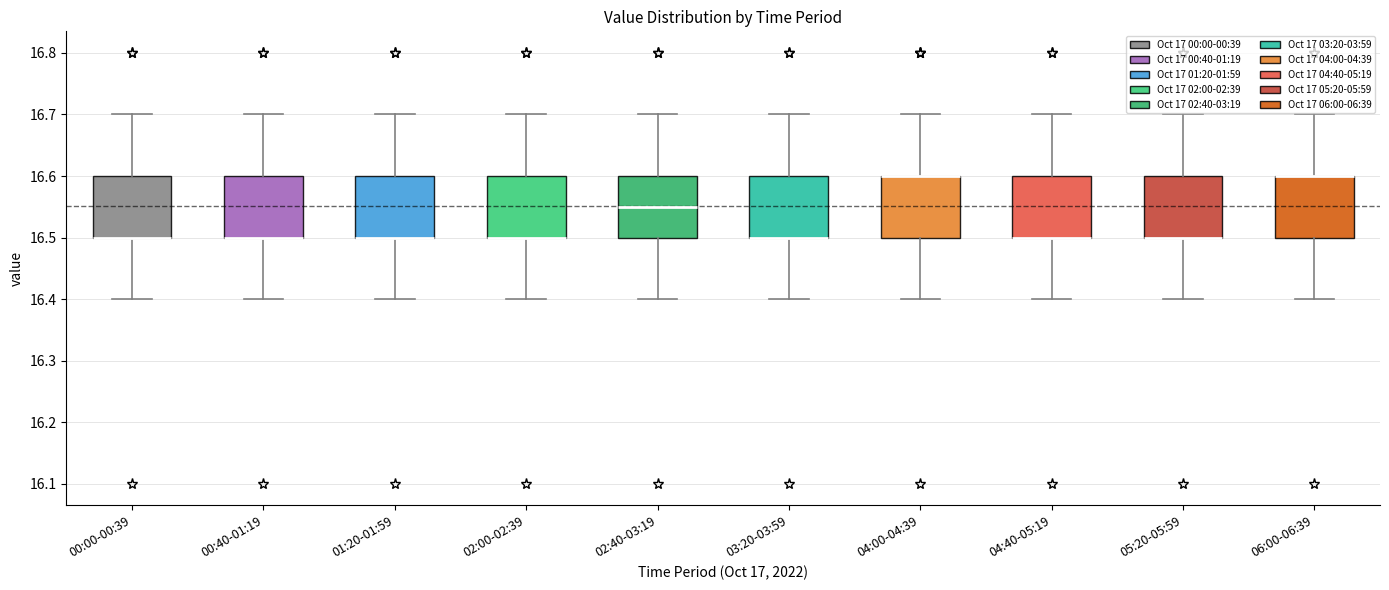

Reading left to right, read every box against the y-axis: the position of its median line, the range the box covers, and the ends of its whiskers. The values are not printed on the chart, so give them approximately, as read against the axis.

00:00-00:39: median 16.50 (drawn on the box's lower edge), box 16.50 to 16.60, whiskers 16.40 to 16.70
00:40-01:19: median 16.50 (drawn on the box's lower edge), box 16.50 to 16.60, whiskers 16.40 to 16.70
01:20-01:59: median 16.50 (drawn on the box's lower edge), box 16.50 to 16.60, whiskers 16.40 to 16.70
02:00-02:39: median 16.50 (drawn on the box's lower edge), box 16.50 to 16.60, whiskers 16.40 to 16.70
02:40-03:19: median 16.55, box 16.50 to 16.60, whiskers 16.40 to 16.70
03:20-03:59: median 16.50 (drawn on the box's lower edge), box 16.50 to 16.60, whiskers 16.40 to 16.70
04:00-04:39: median 16.60 (drawn on the box's upper edge), box 16.50 to 16.60, whiskers 16.40 to 16.70
04:40-05:19: median 16.50 (drawn on the box's lower edge), box 16.50 to 16.60, whiskers 16.40 to 16.70
05:20-05:59: median 16.50 (drawn on the box's lower edge), box 16.50 to 16.60, whiskers 16.40 to 16.70
06:00-06:39: median 16.60 (drawn on the box's upper edge), box 16.50 to 16.60, whiskers 16.40 to 16.70